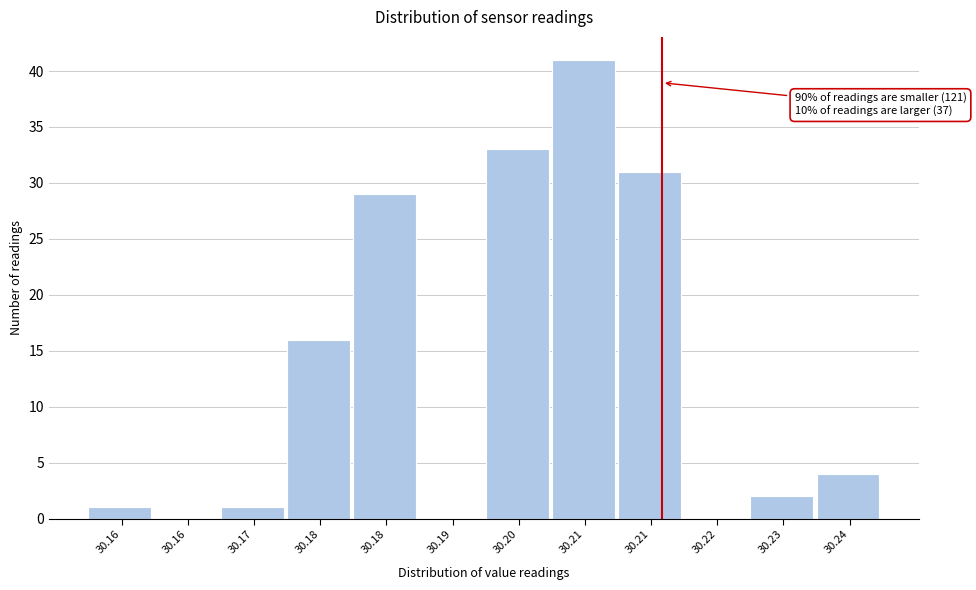

Are the bars horizontal?

No